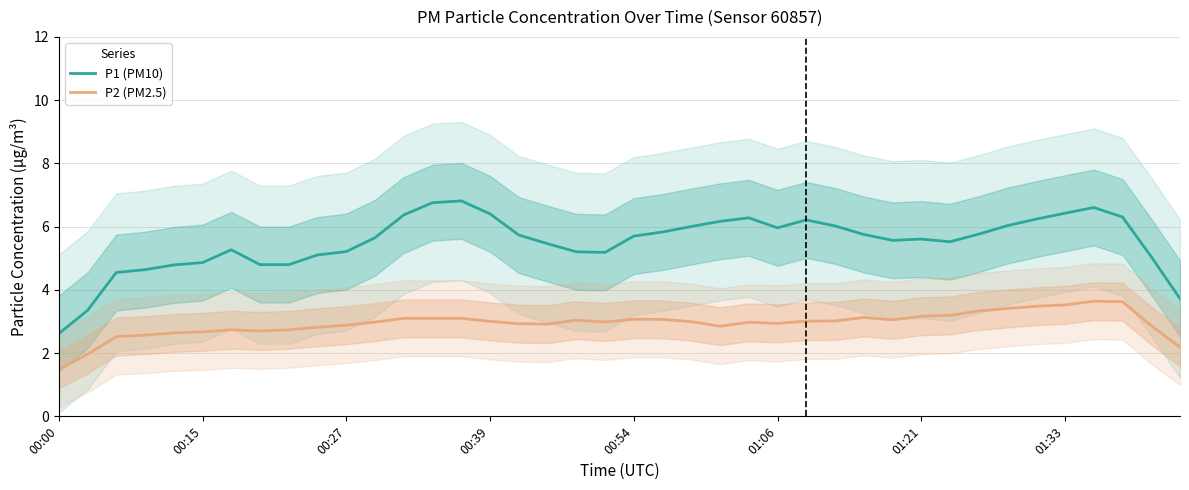

At how many categories does at least one series exceed 2?

40